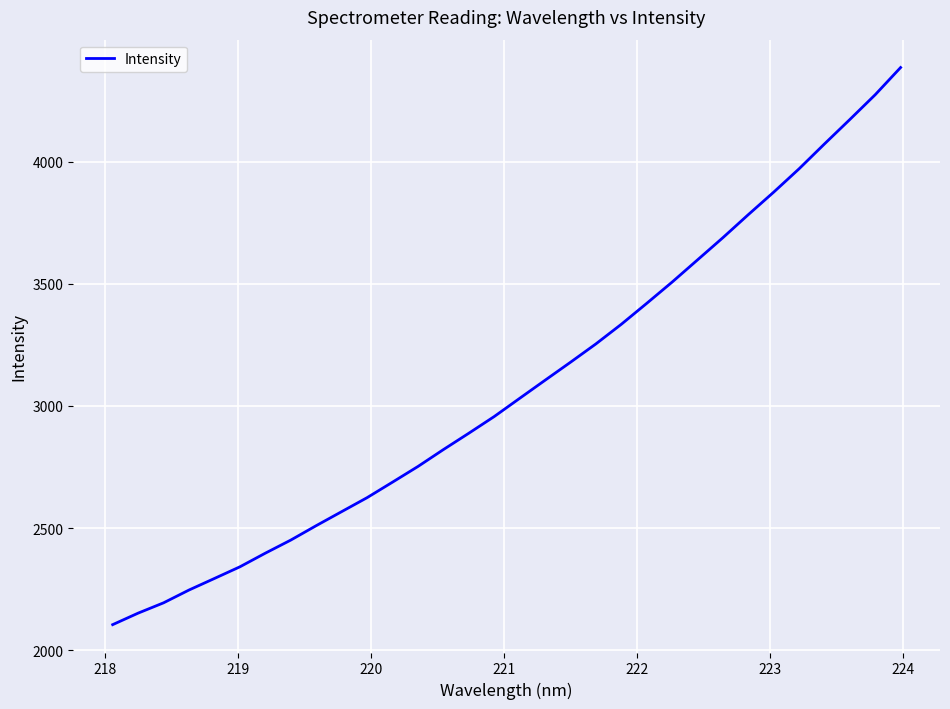

What is the maximum value shown in the chart?

4385.1